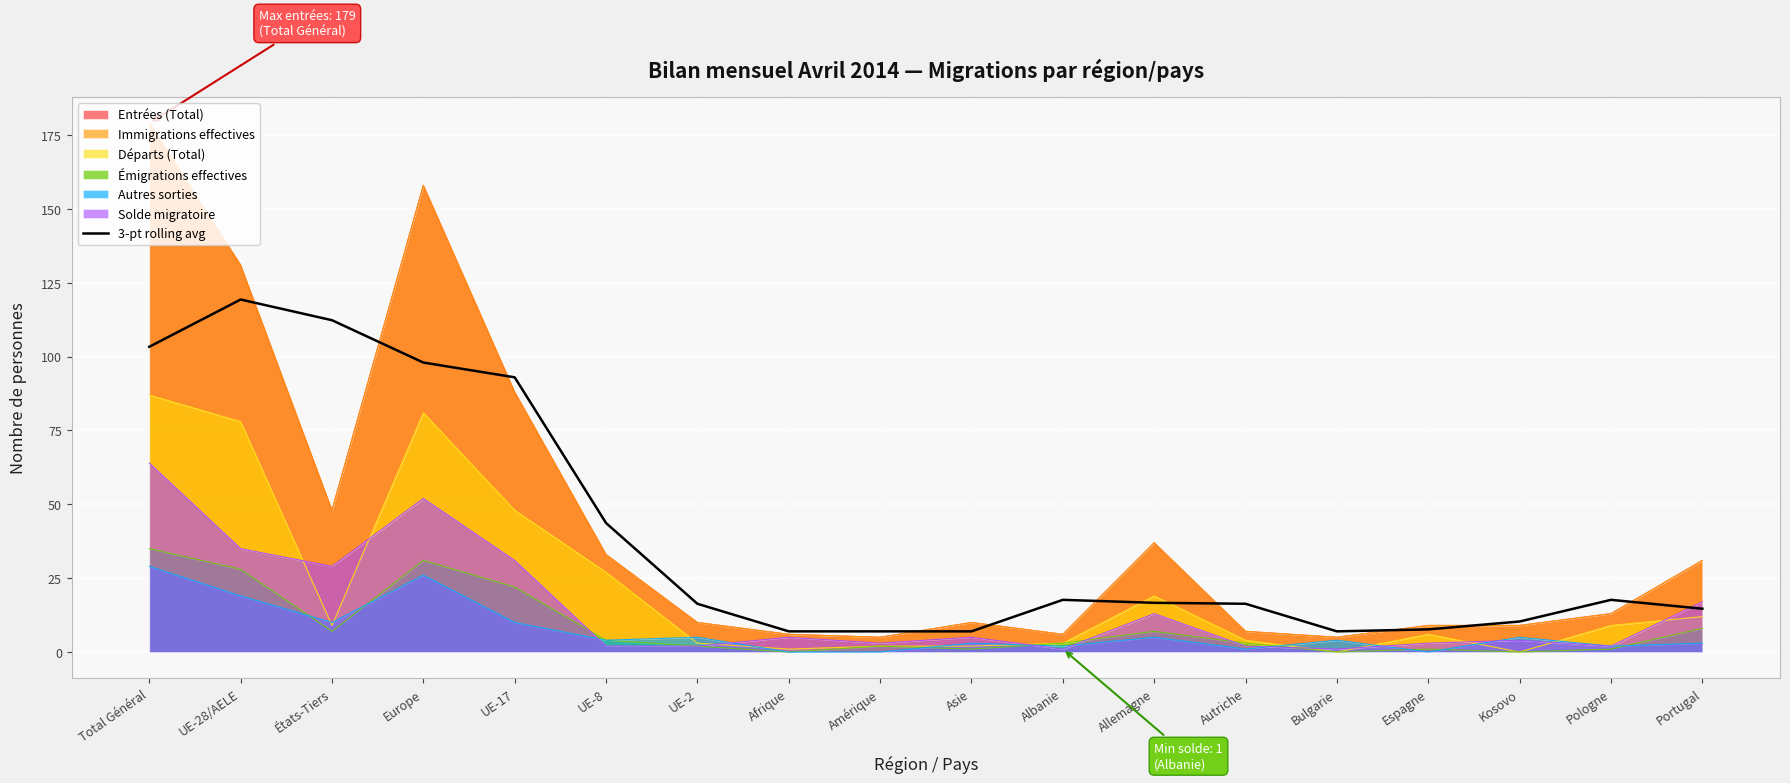

True or false: the data has more than 1 interior local peaks.

True